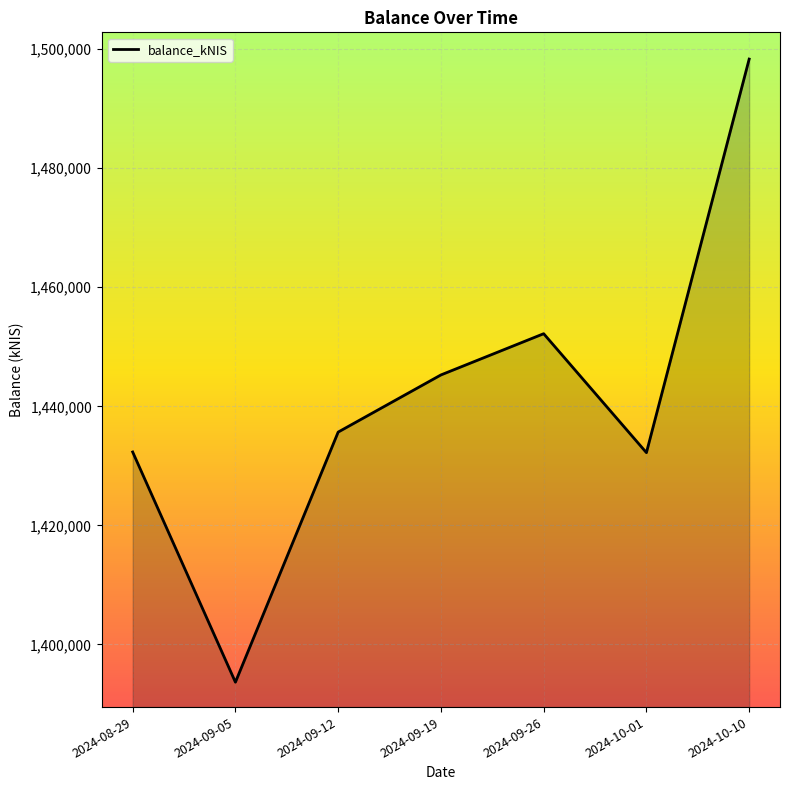

The value at 2024-09-26 is 2210153.0. True or false?

False